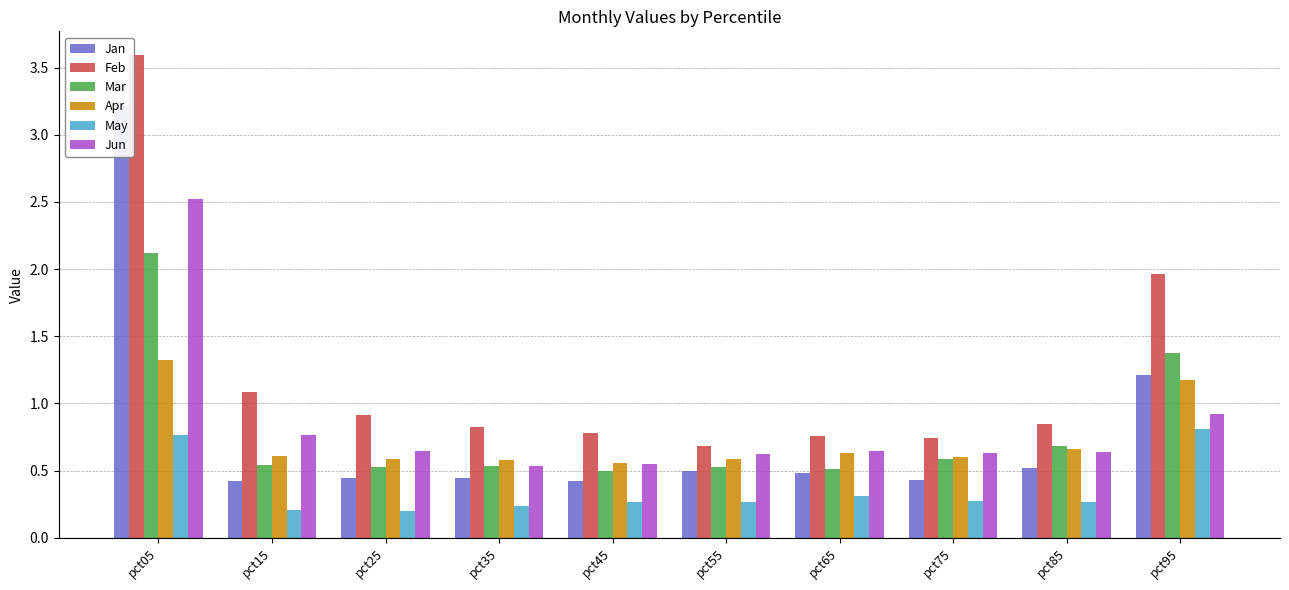

List the labels in order of Jan value, smallest first.

pct15, pct45, pct75, pct35, pct25, pct65, pct55, pct85, pct95, pct05